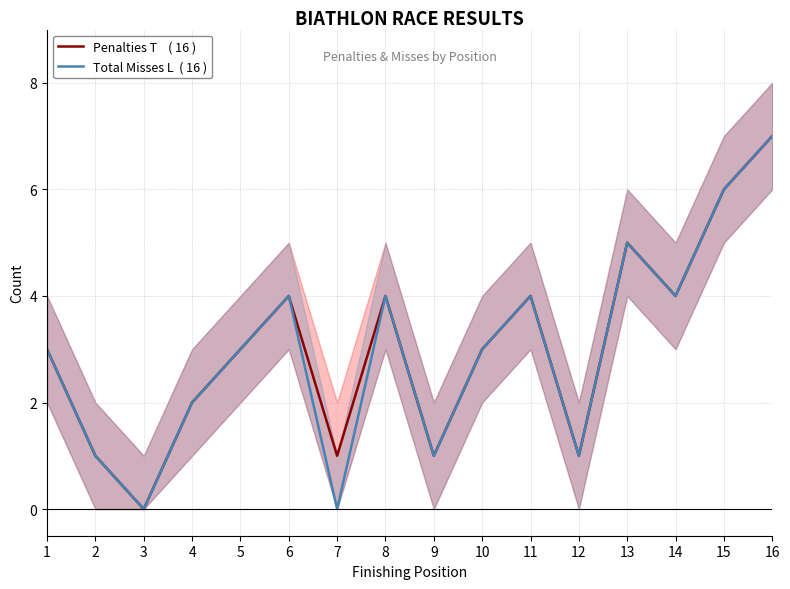

Reading right to left, transcribe all the data shown in this chart.

Penalties T    ( 16 ): 7	6	4	5	1	4	3	1	4	1	4	3	2	0	1	3
Total Misses L  ( 16 ): 7	6	4	5	1	4	3	1	4	0	4	3	2	0	1	3